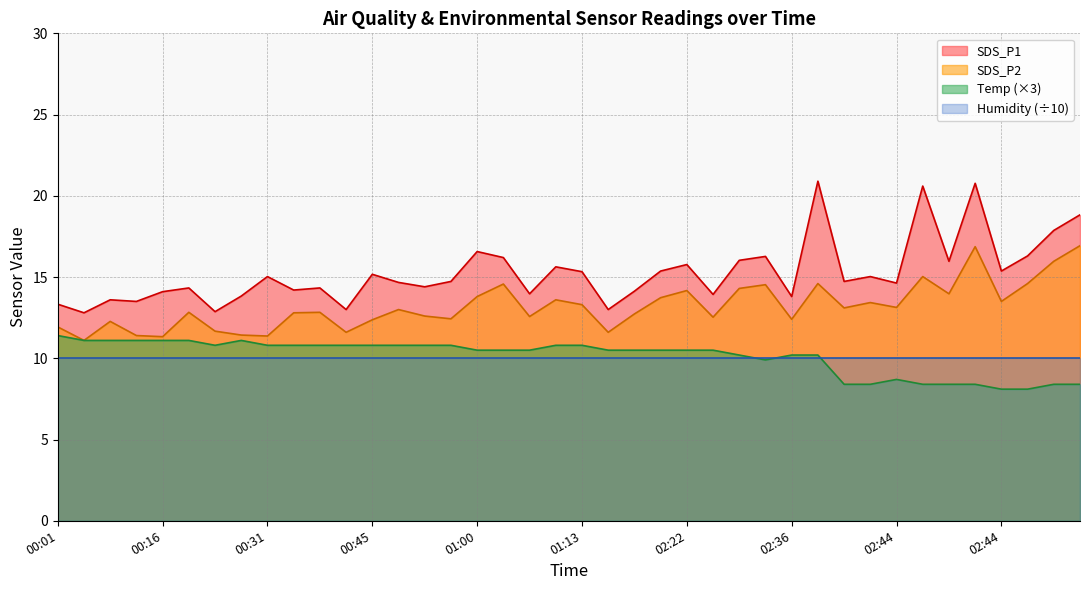

What are all the series names shown in the legend?

SDS_P1, SDS_P2, Temp (×3), Humidity (÷10)